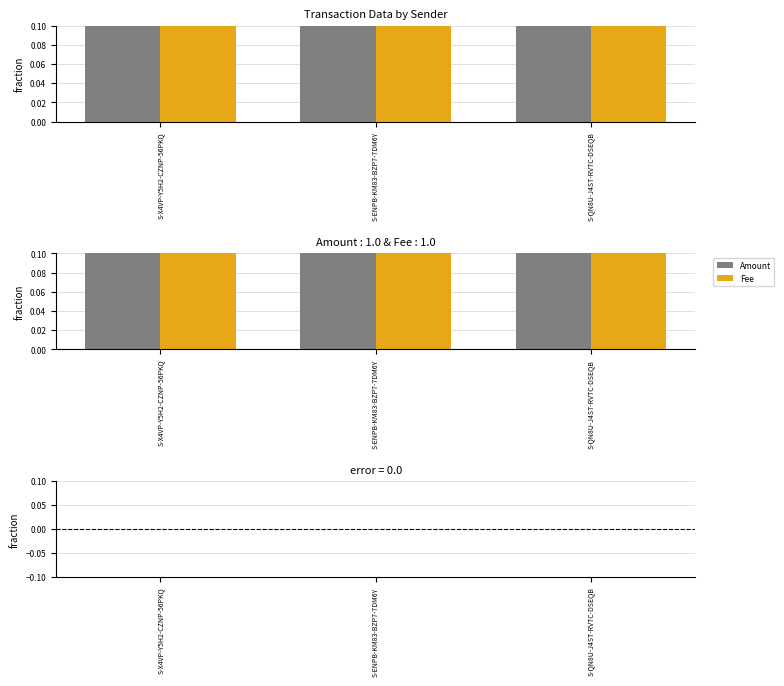

Is the value of Amount - Fee at S-QN8U-J4ST-RVTC-DSEQB greater than the value of Fee at S-ENPB-KM83-BZP7-7DM6Y?

No